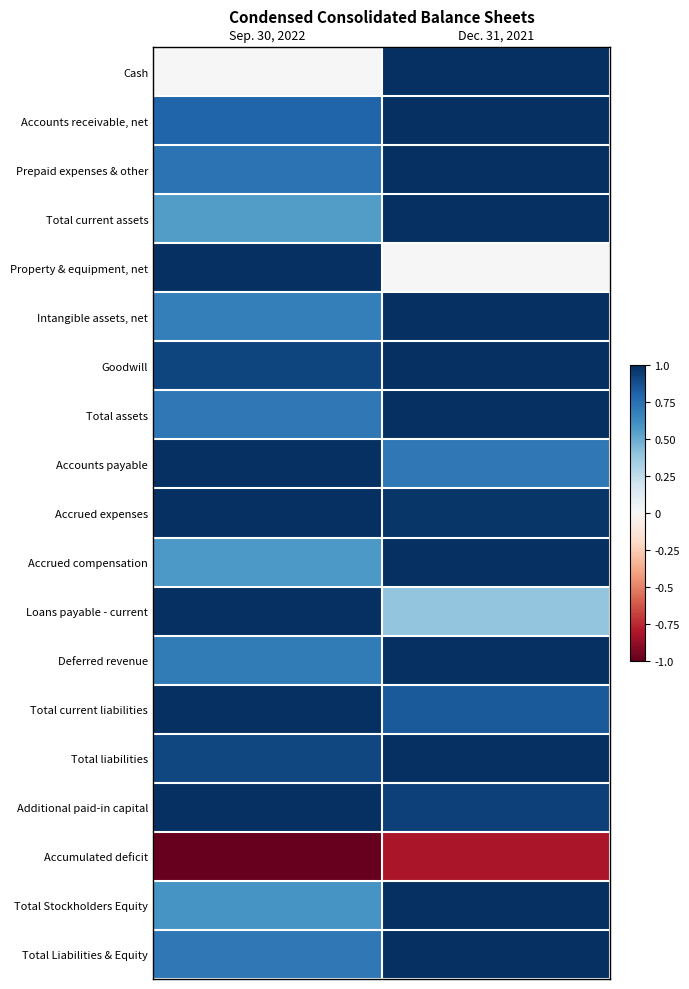

Count the number of data series in this chart.

19